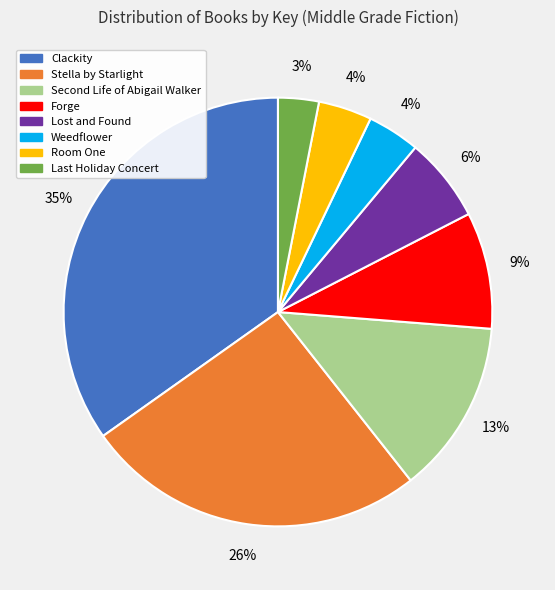

Is there any slice that represents more than half of the pie?

No